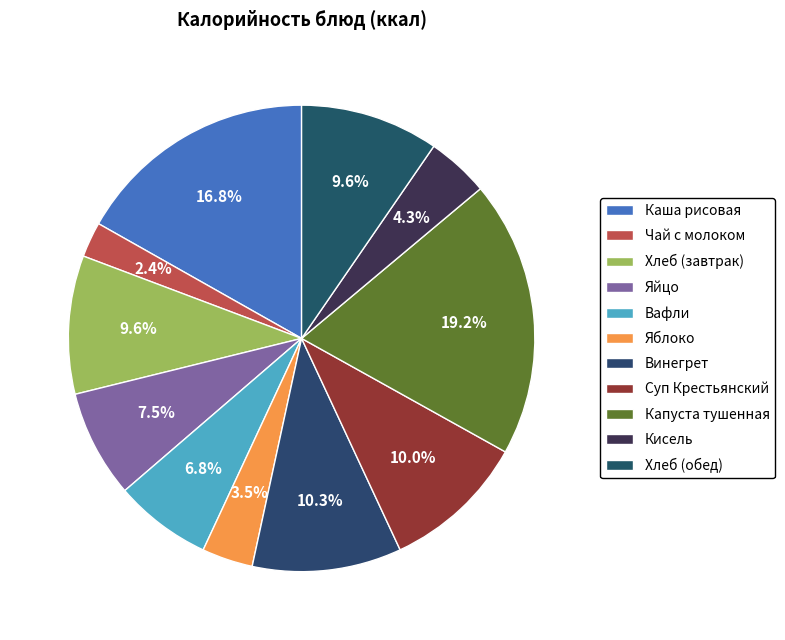

What percentage is the Яблоко slice, to the nearest percent?

4%